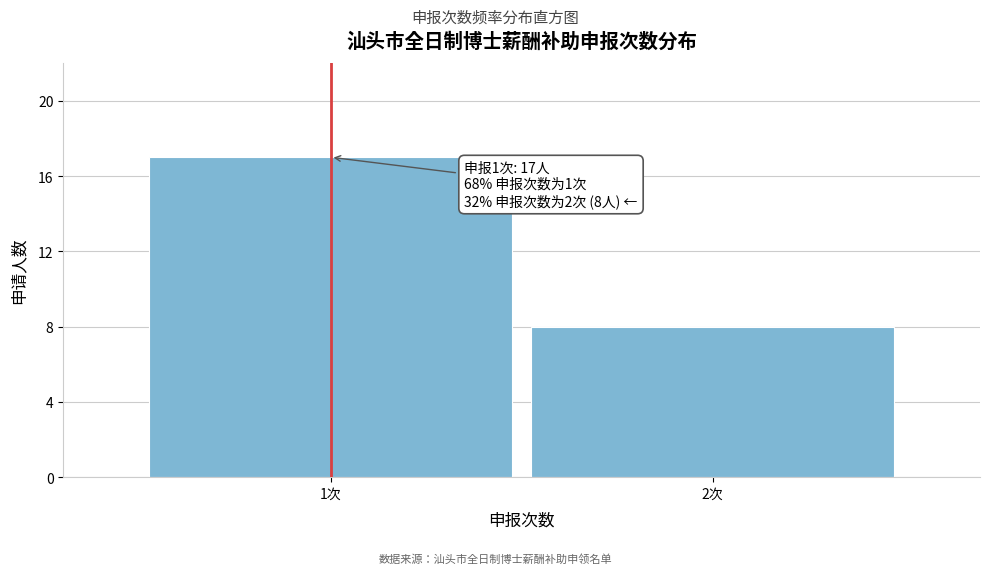

Reading left to right, transcribe all the data shown in this chart.

17	8